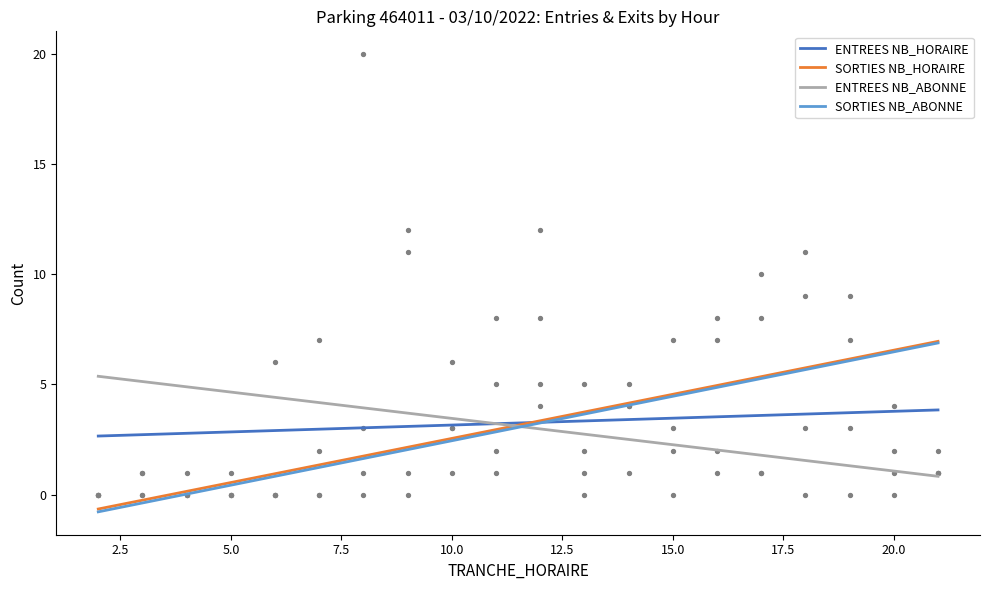

At how many categories does at least one series exceed 5?

7